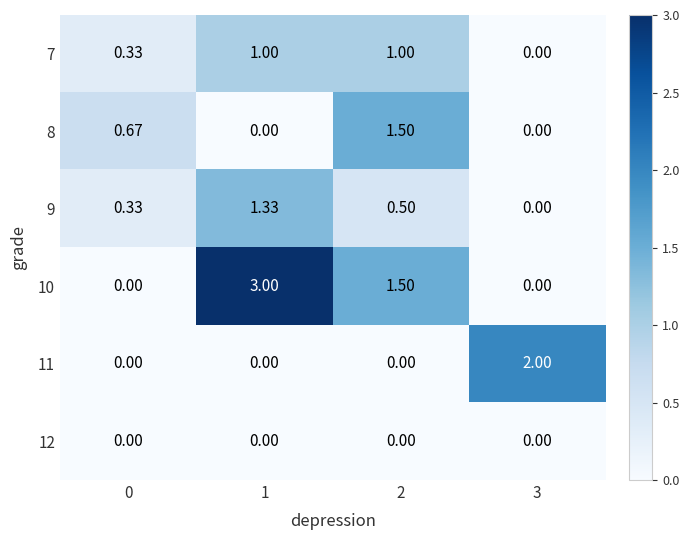

Between 0 and 3, which series saw the biggest shift?

11